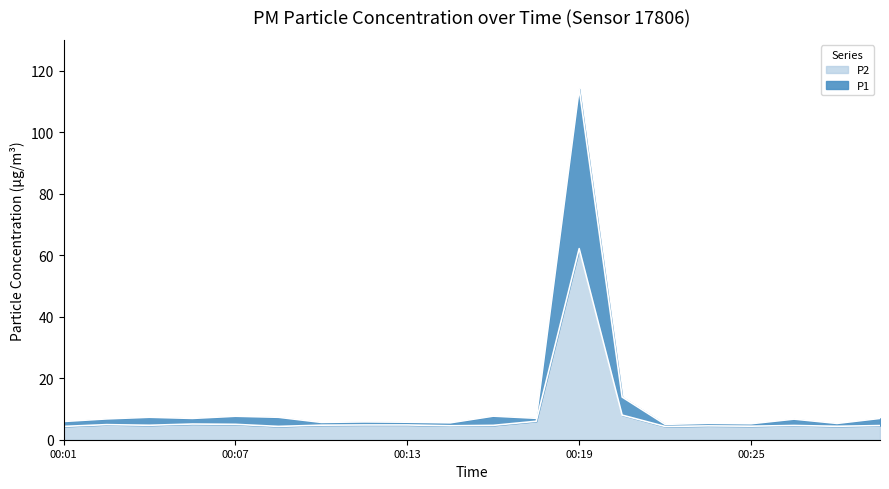

What is the sum of the P2 values at 00:05 and 00:22?

9.4